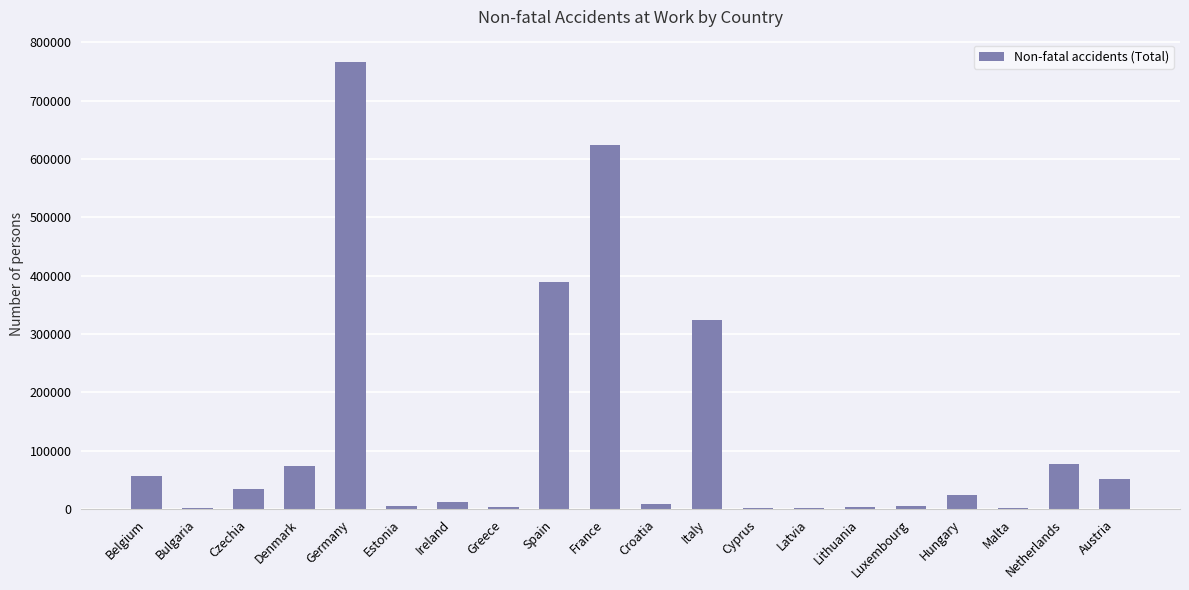

What is the sum of the values at Cyprus and Czechia?

36474